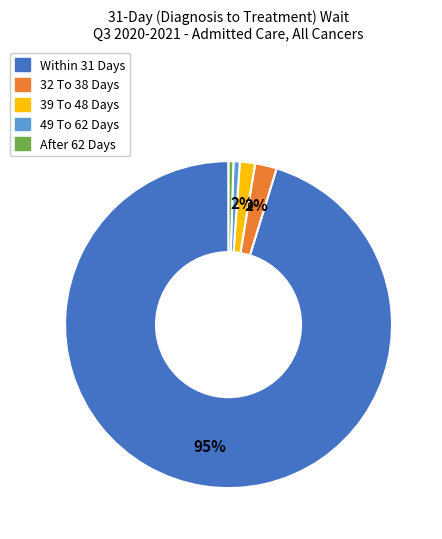

How many slices are in this pie chart?

5